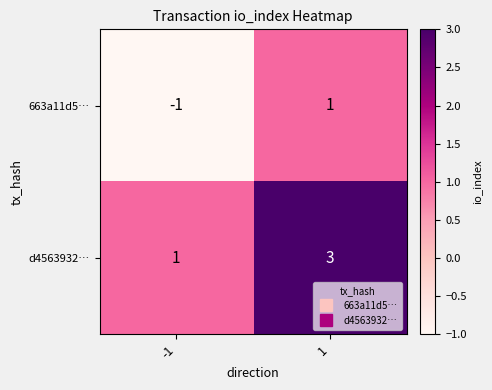

List the series in order of their peak value, highest first.

d4563932…, 663a11d5…